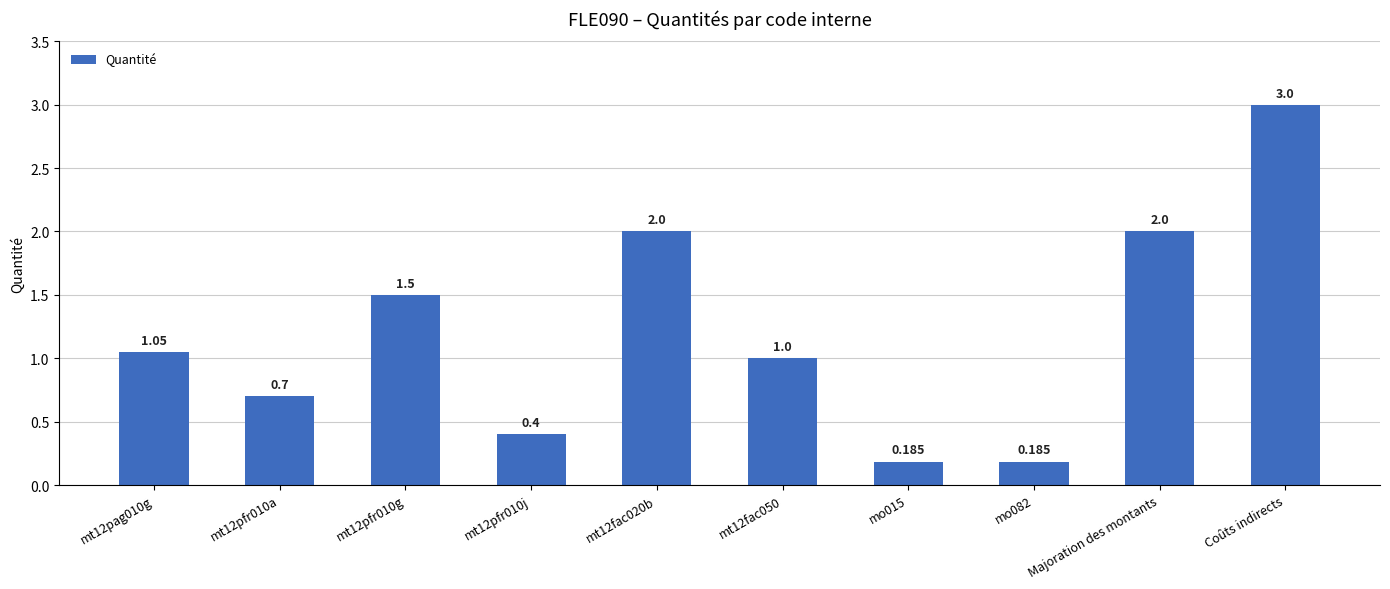

What is the label of the 7th bar from the right?

mt12pfr010j